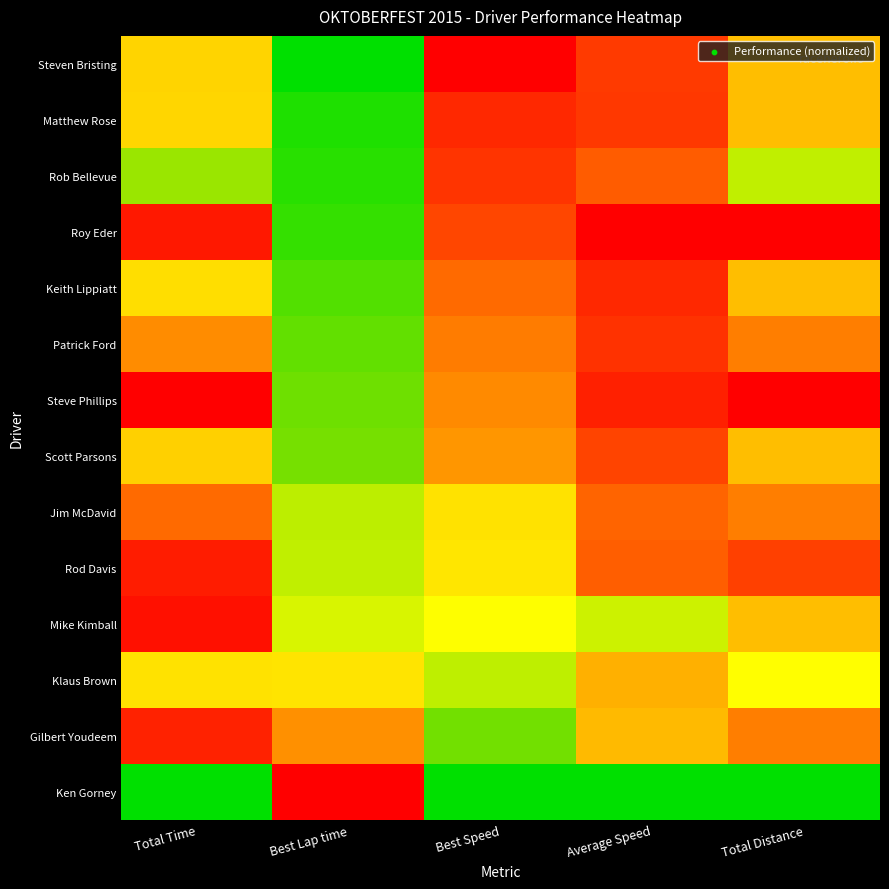

List the series in order of their peak value, lowest first.

Klaus Brown, Jim McDavid, Scott Parsons, Rob Bellevue, Patrick Ford, Keith Lippiatt, Matthew Rose, Gilbert Youdeem, Rod Davis, Mike Kimball, Steven Bristing, Roy Eder, Steve Phillips, Ken Gorney